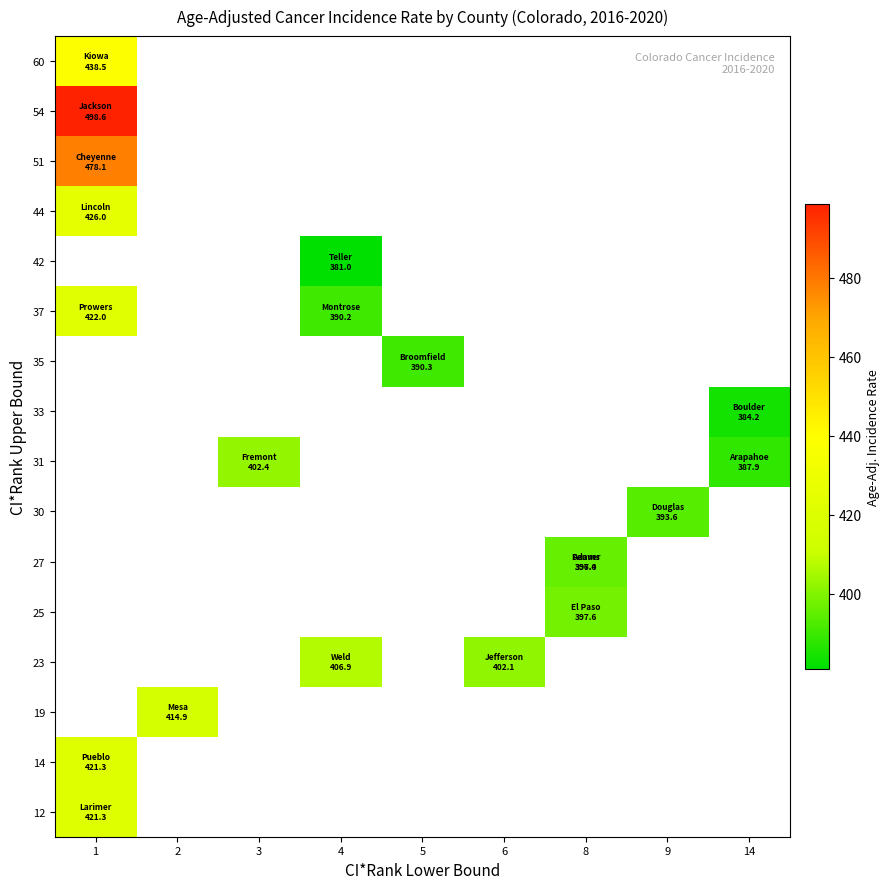

How many distinct data groups are displayed?

16